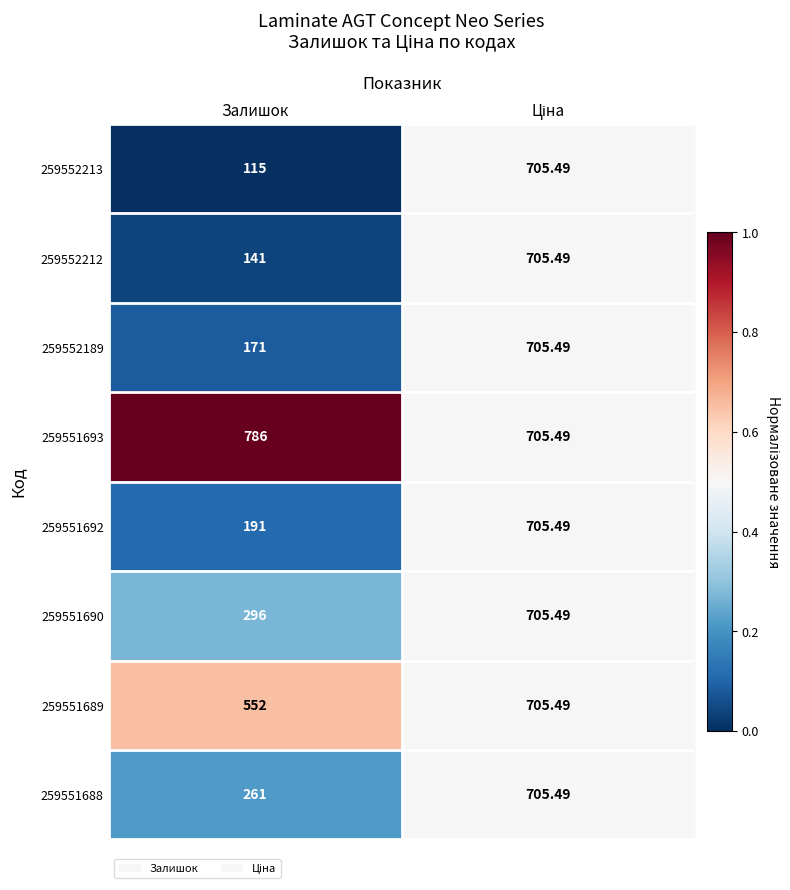

At which category does the chart reach its minimum across all series?

Залишок